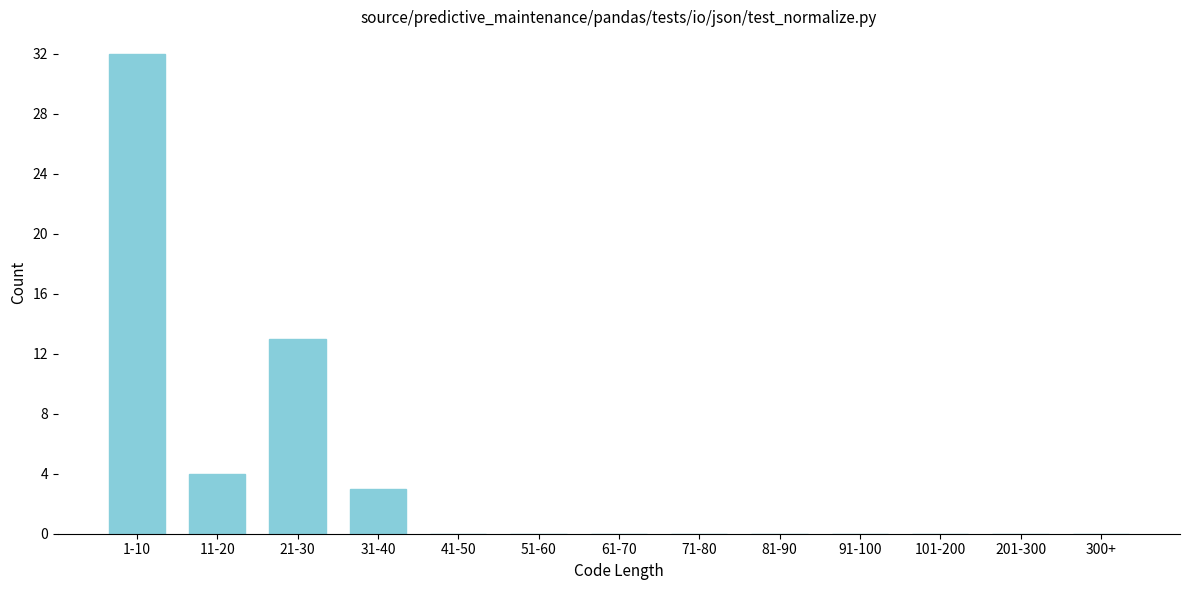

Reading left to right, extract all data points from this chart.

1-10=32	11-20=4	21-30=13	31-40=3	41-50=0	51-60=0	61-70=0	71-80=0	81-90=0	91-100=0	101-200=0	201-300=0	300+=0